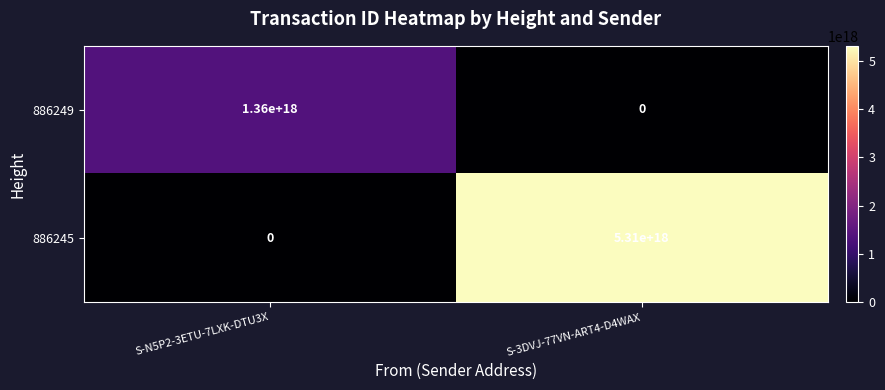

At which category is the sum across all series the highest?

S-3DVJ-77VN-ART4-D4WAX